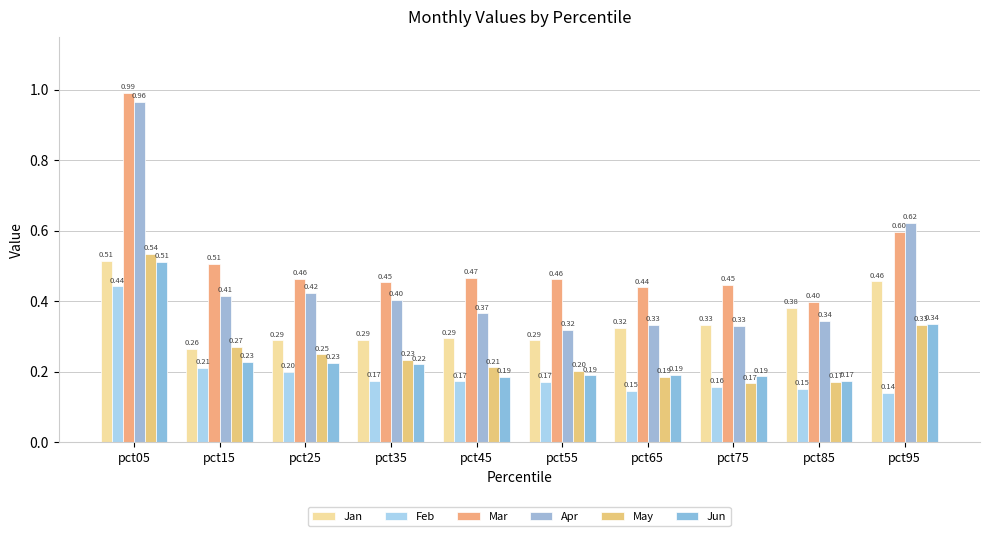

Between pct85 and pct45, which is larger?

pct85